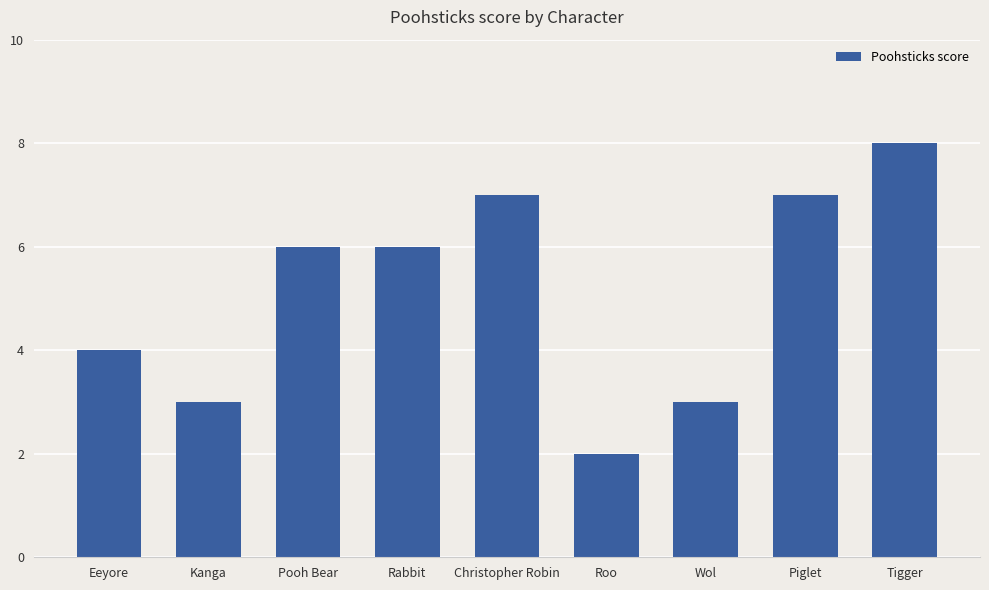

The chart shows a value of 6 at Pooh Bear. True or false?

True